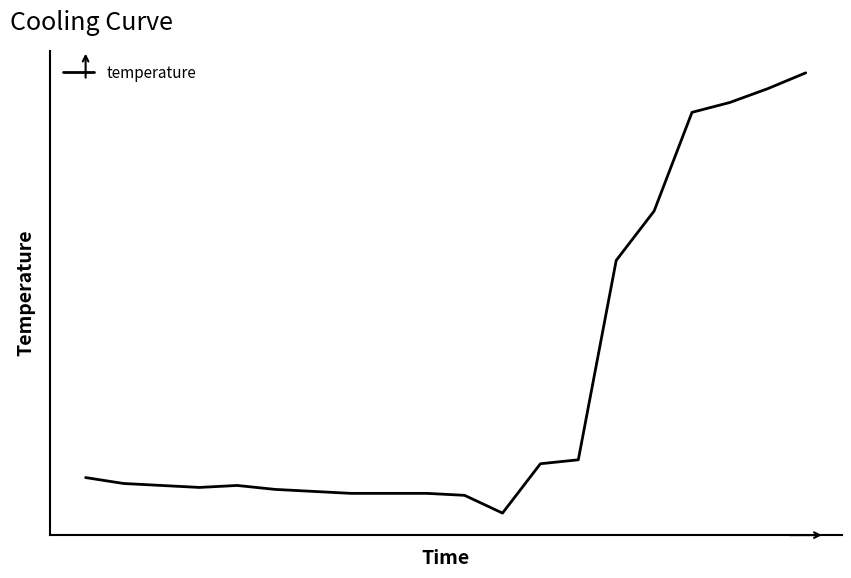

Does the chart have visible grid lines?

No